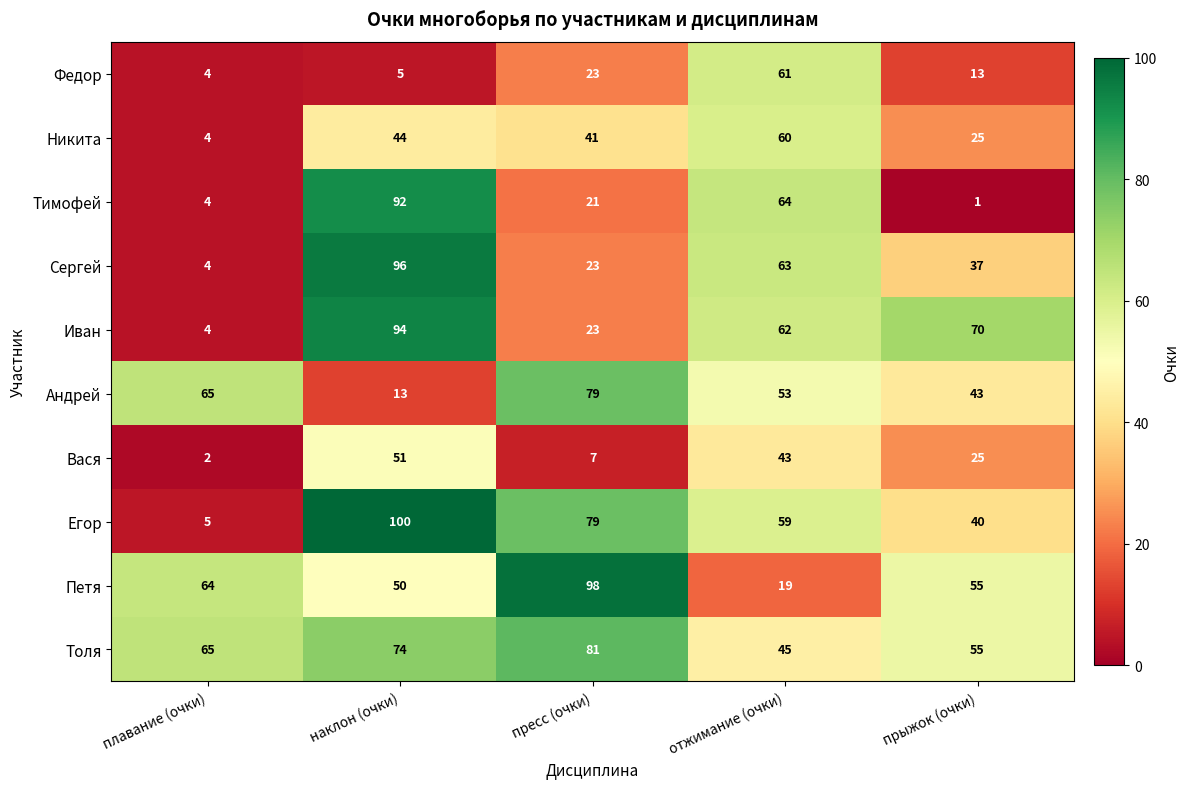

List the series in order of their peak value, highest first.

Егор, Петя, Сергей, Иван, Тимофей, Толя, Андрей, Федор, Никита, Вася